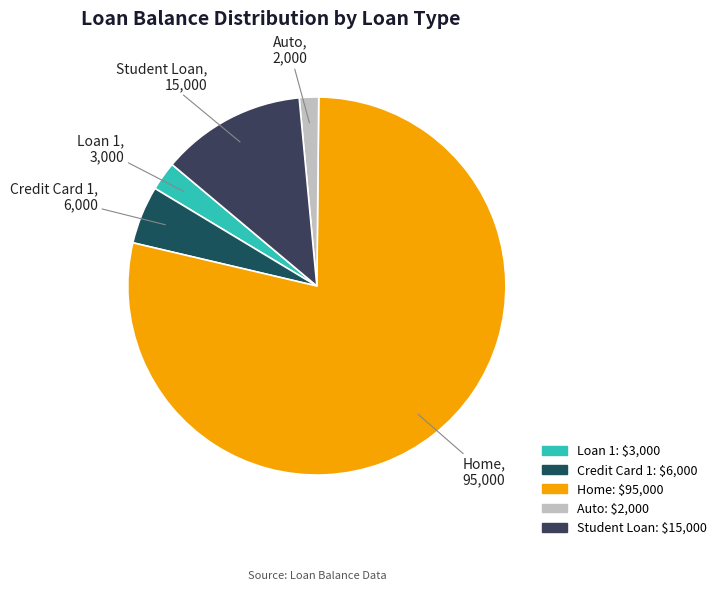

Which category has the biggest portion of the pie?

Home